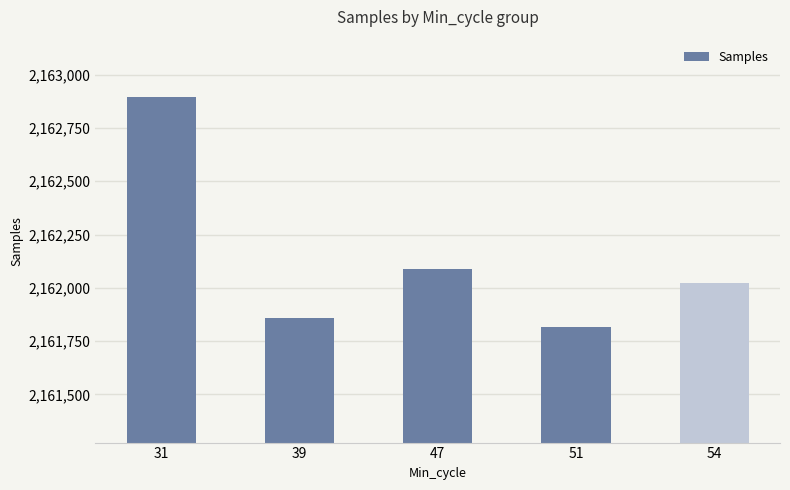

Which has a higher value, 54 or 47?

47